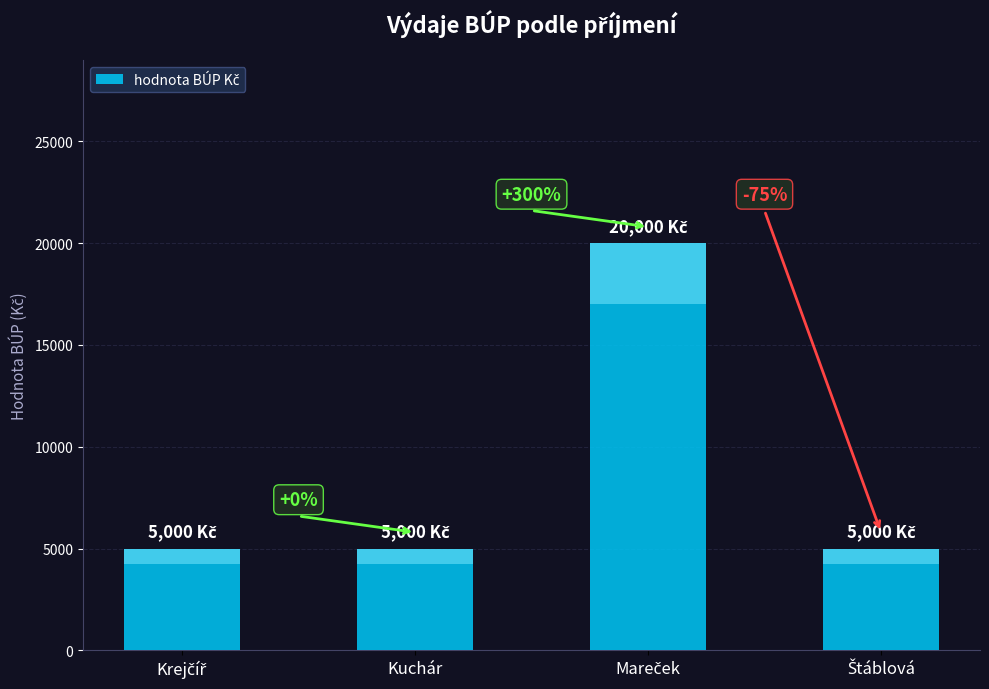

Reading left to right, extract all data points from this chart.

Krejčíř=5000	Kuchár=5000	Mareček=20000	Štáblová=5000